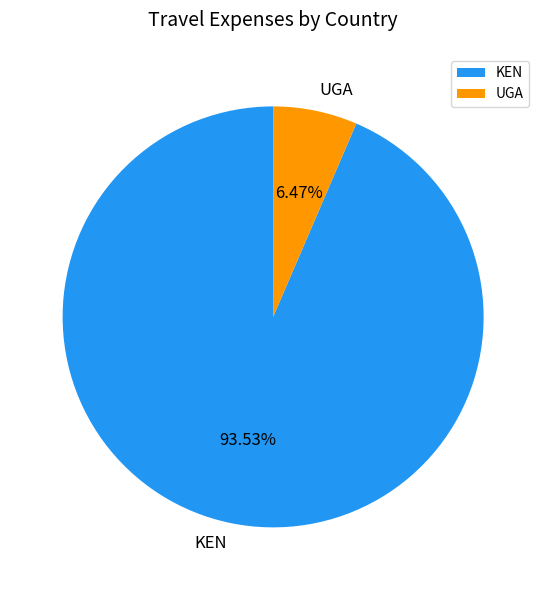

Which category has the biggest portion of the pie?

KEN